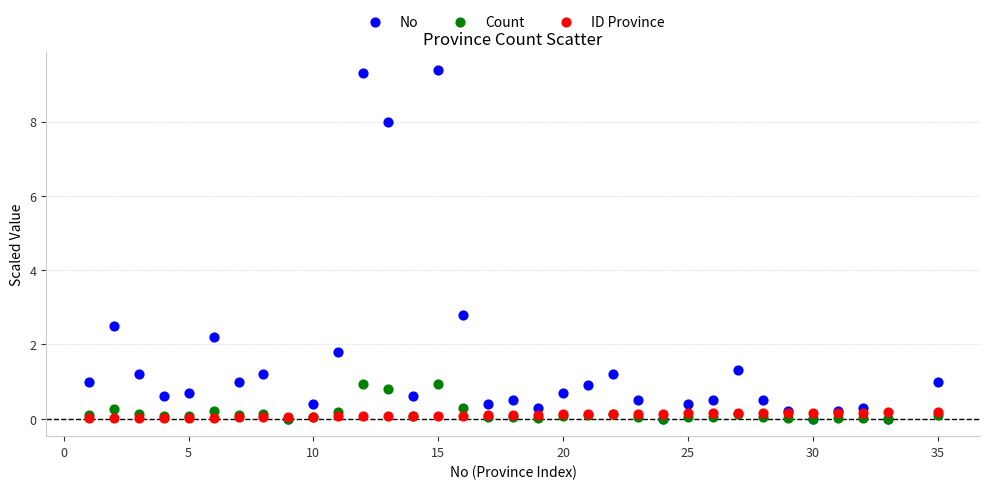

Which series contains the highest Y value?

No